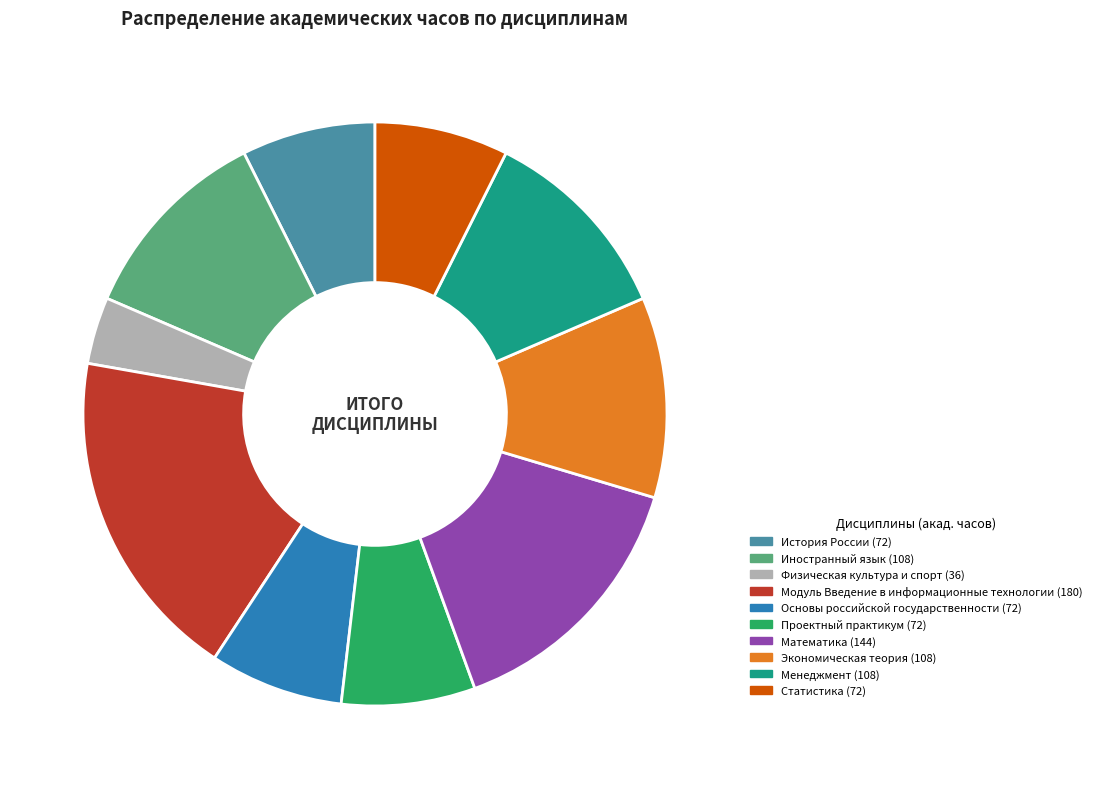

The Проектный практикум slice represents 1% of the pie. True or false?

False